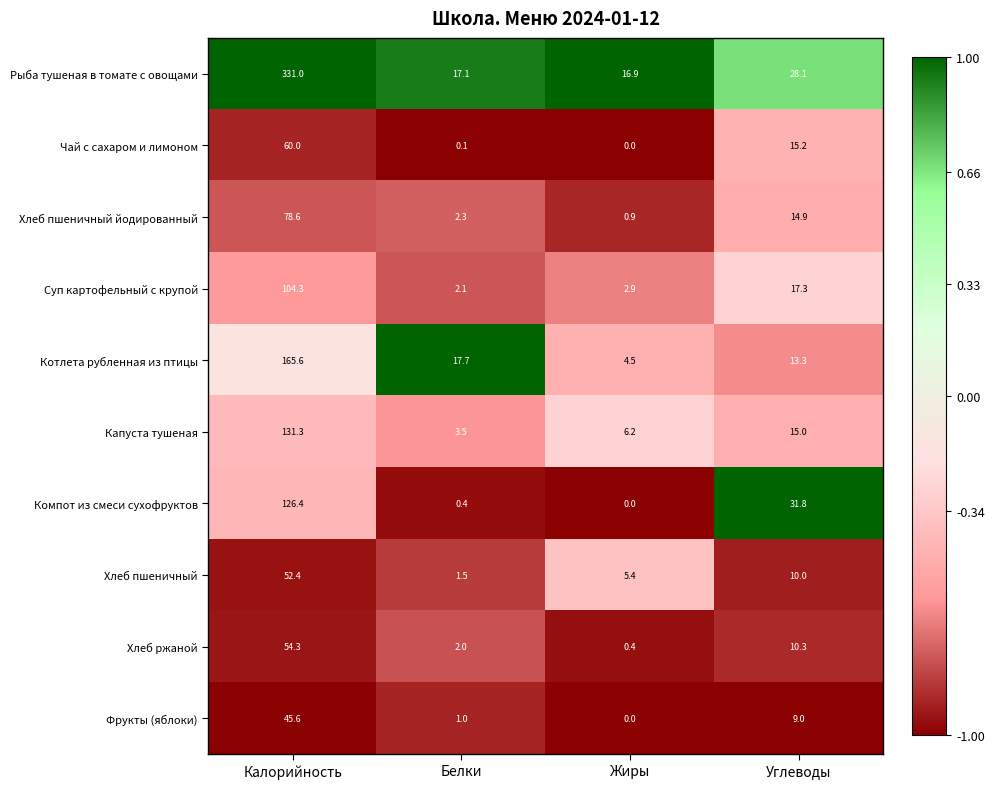

Is it true that Хлеб пшеничный йодированный equals 14.9 at Углеводы?

True